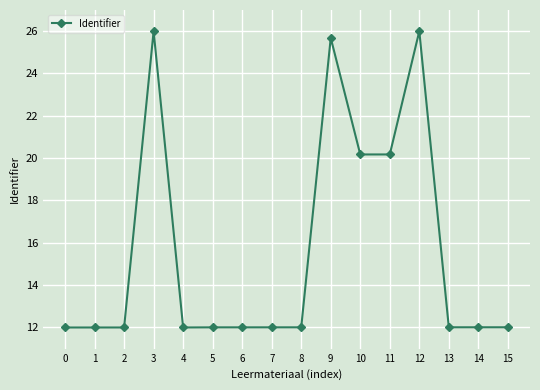

What is the minimum value shown in the chart?

12.0